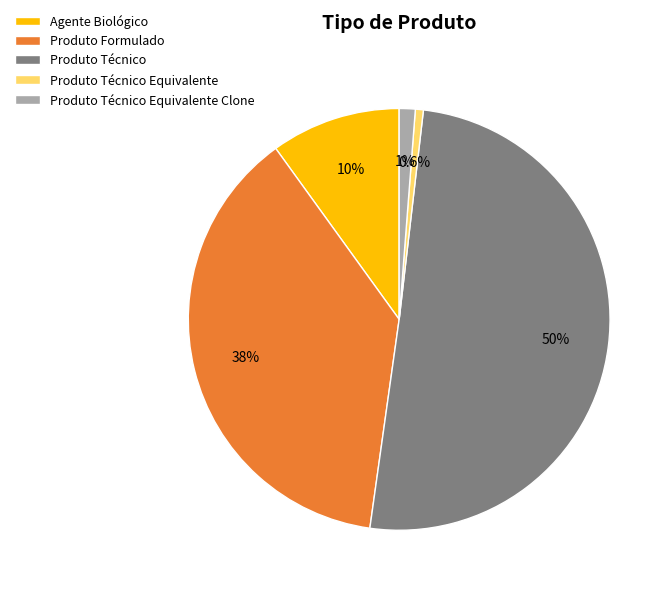

To the nearest percent, what is the difference between the largest and smallest slice percentages?

50%